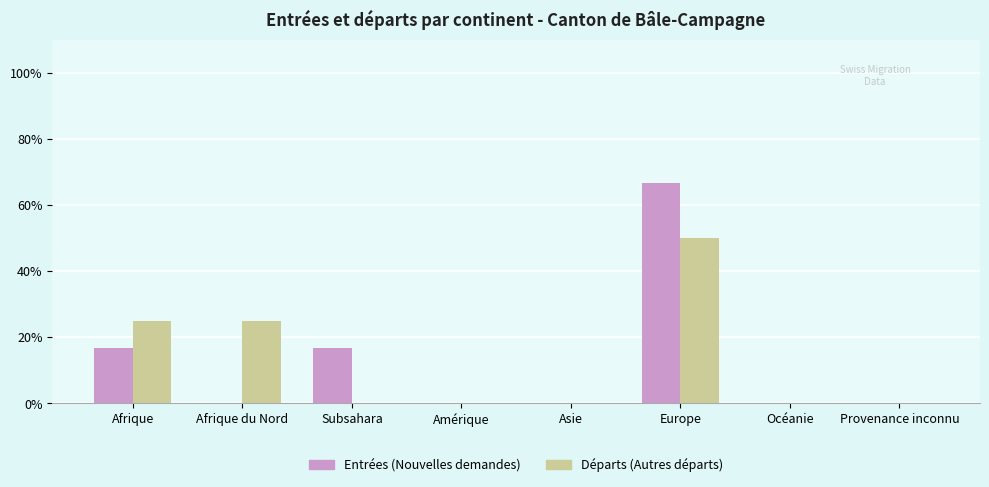

What is the approximate value of Départs (Autres départs) at Afrique du Nord?

25.0